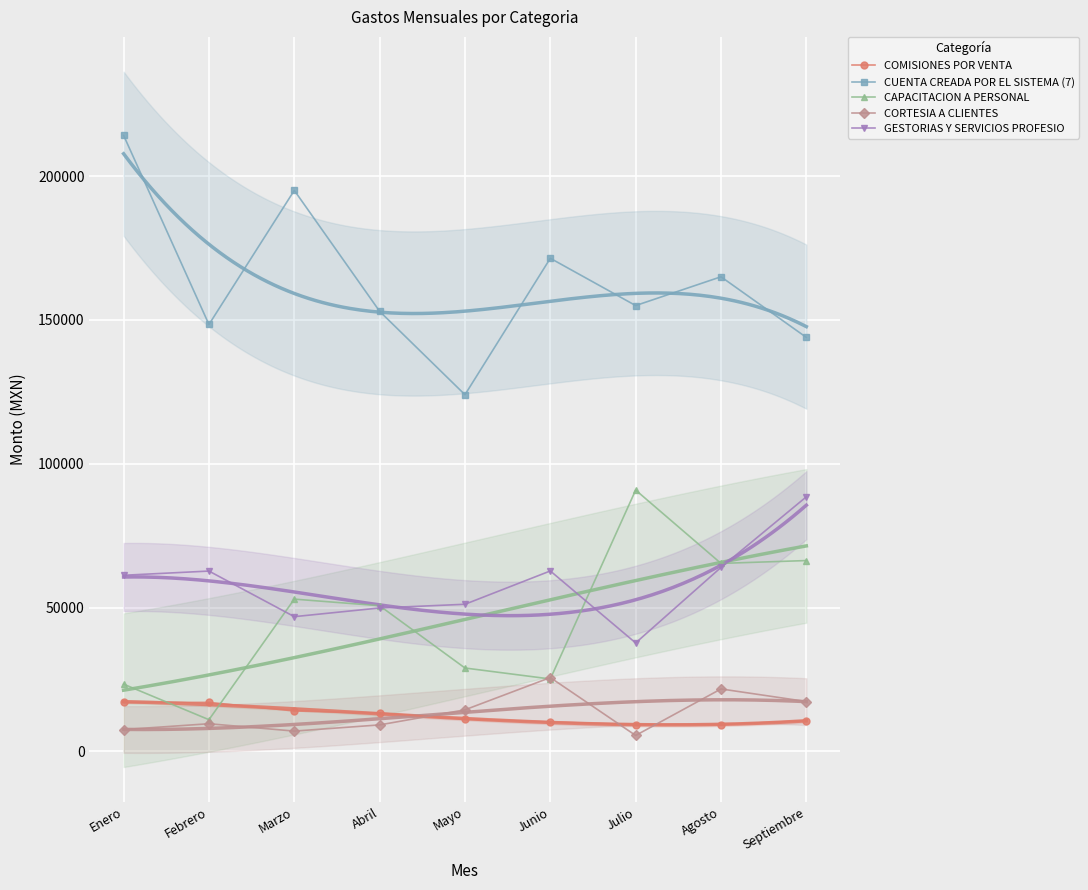

The value of CUENTA CREADA POR EL SISTEMA (7) at Agosto is 165014.1. True or false?

True